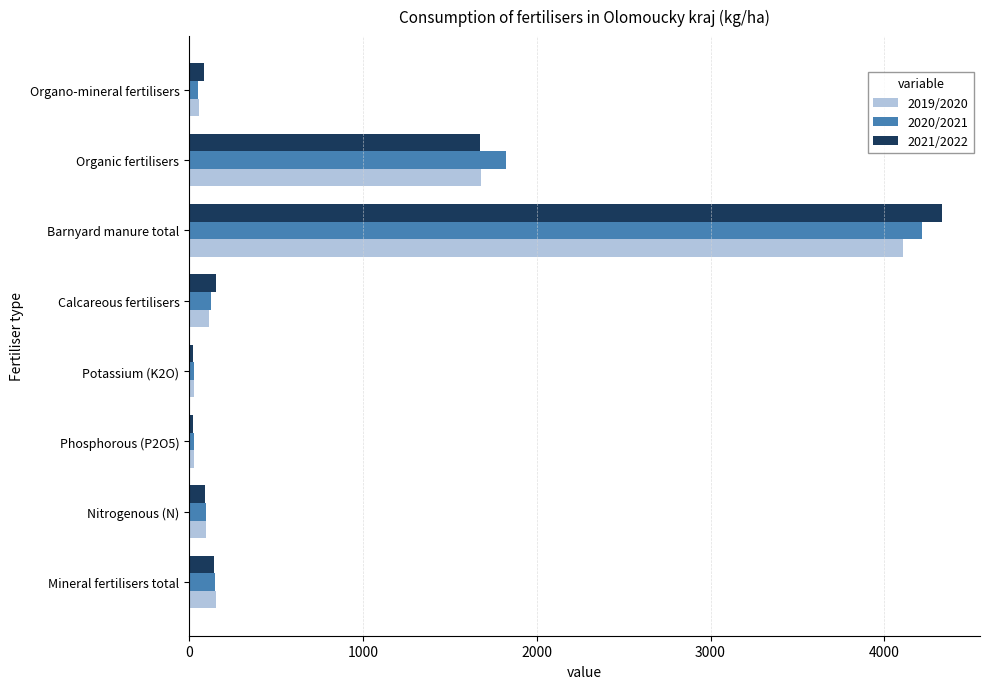

What is the difference between the second highest and second lowest values in the 2021/2022 series?

1650.1